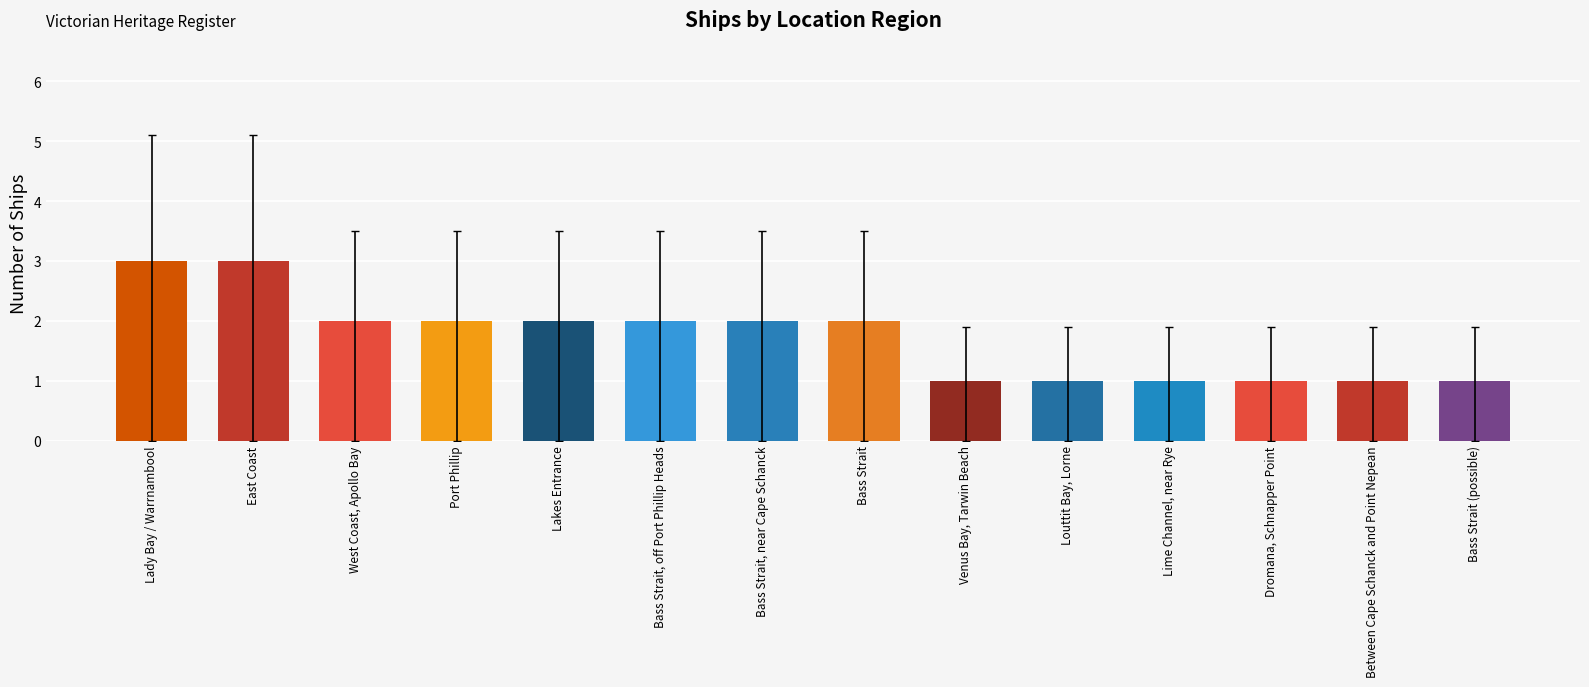

Is it true that the value at Lakes Entrance is 2?

True